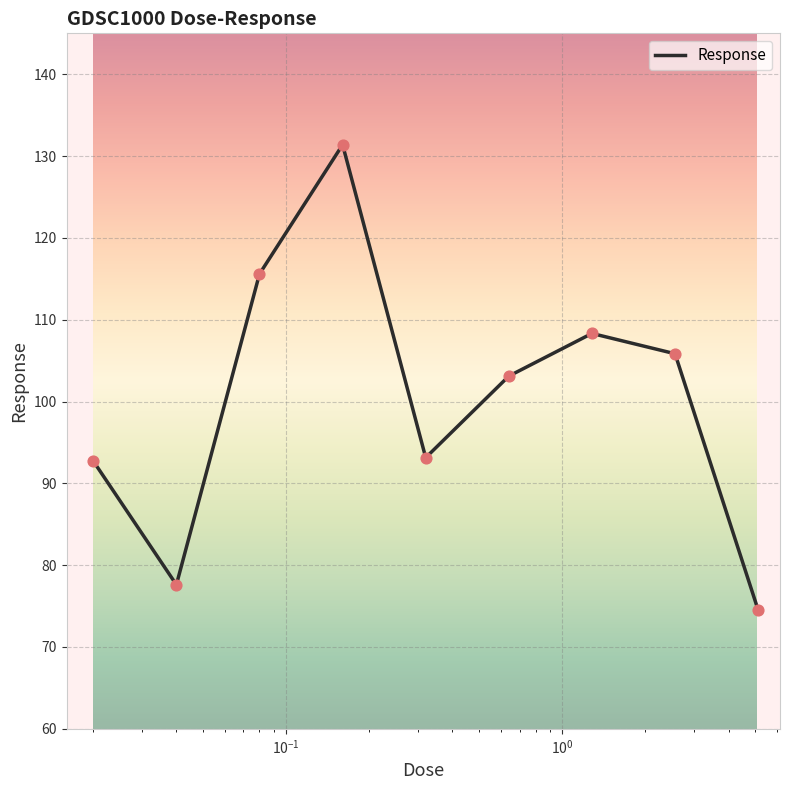

What is the difference between the maximum and minimum values?

56.9